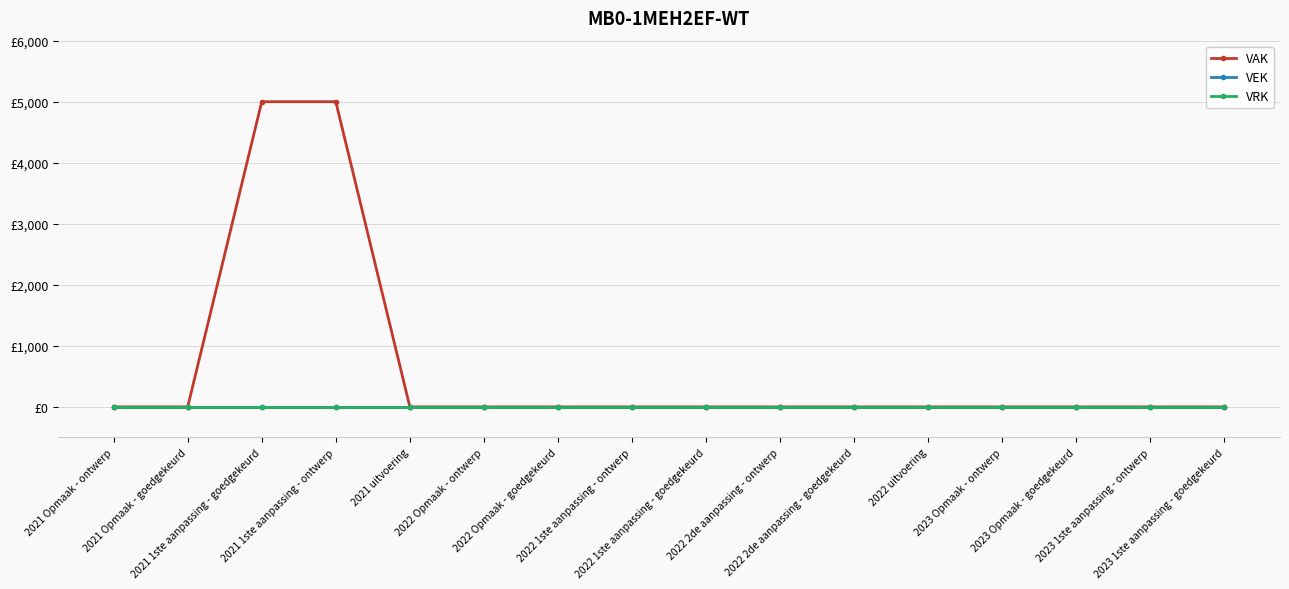

Which has a higher value, 2021 uitvoering or 2022 2de aanpassing - goedgekeurd?

2021 uitvoering